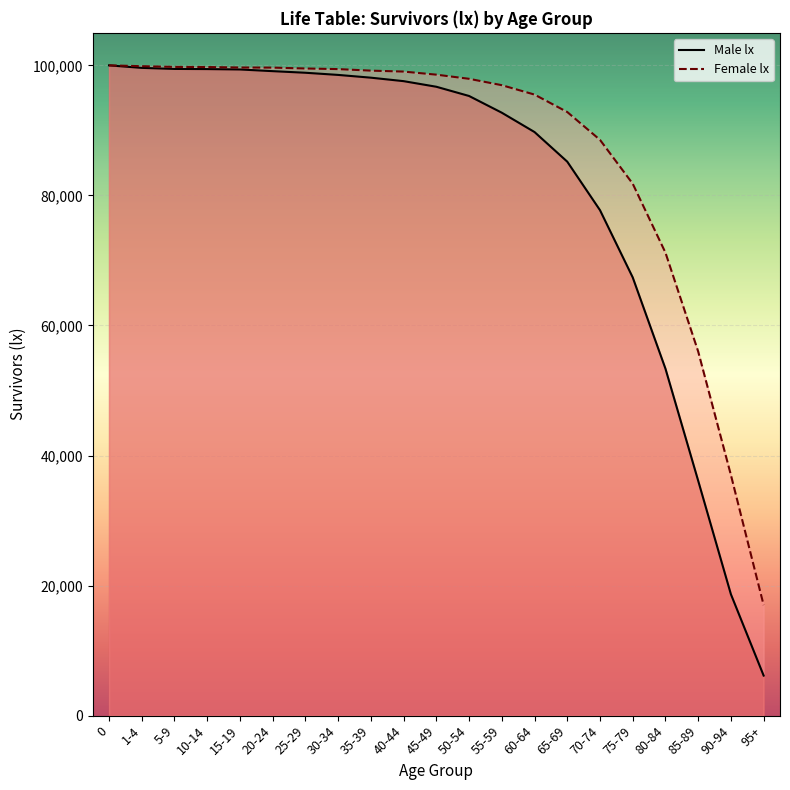

Is this an area chart (filled region under the line)?

No